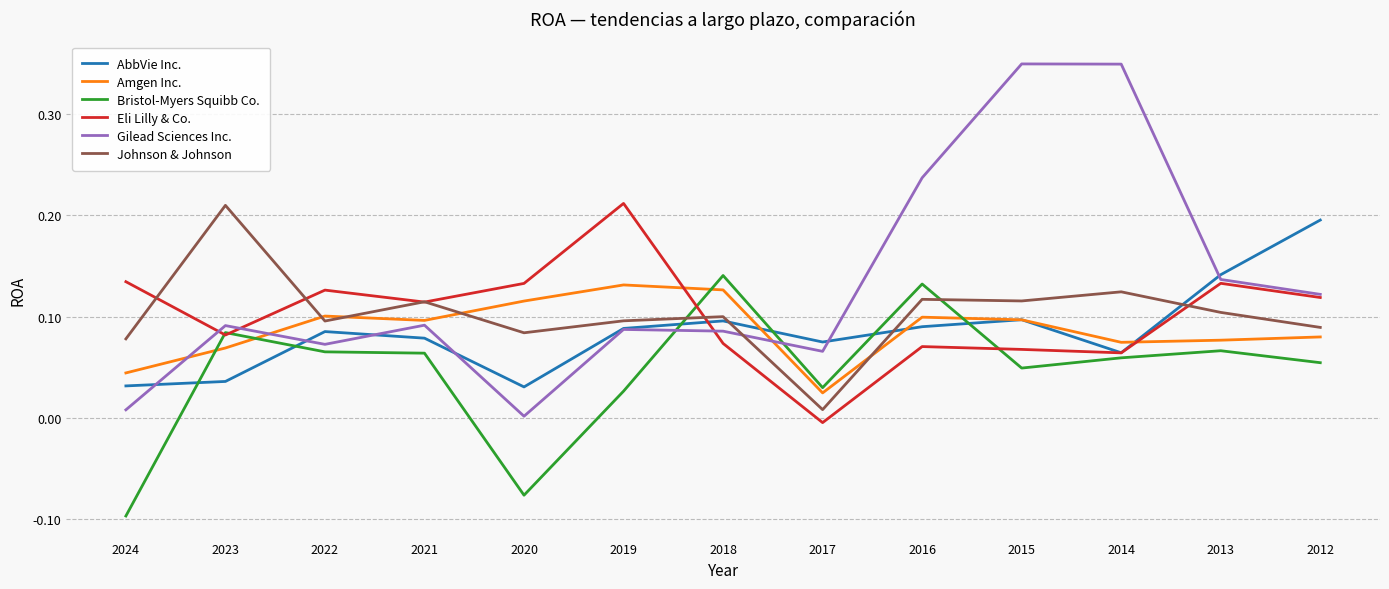

What is the total value across all series at 2016?

0.7